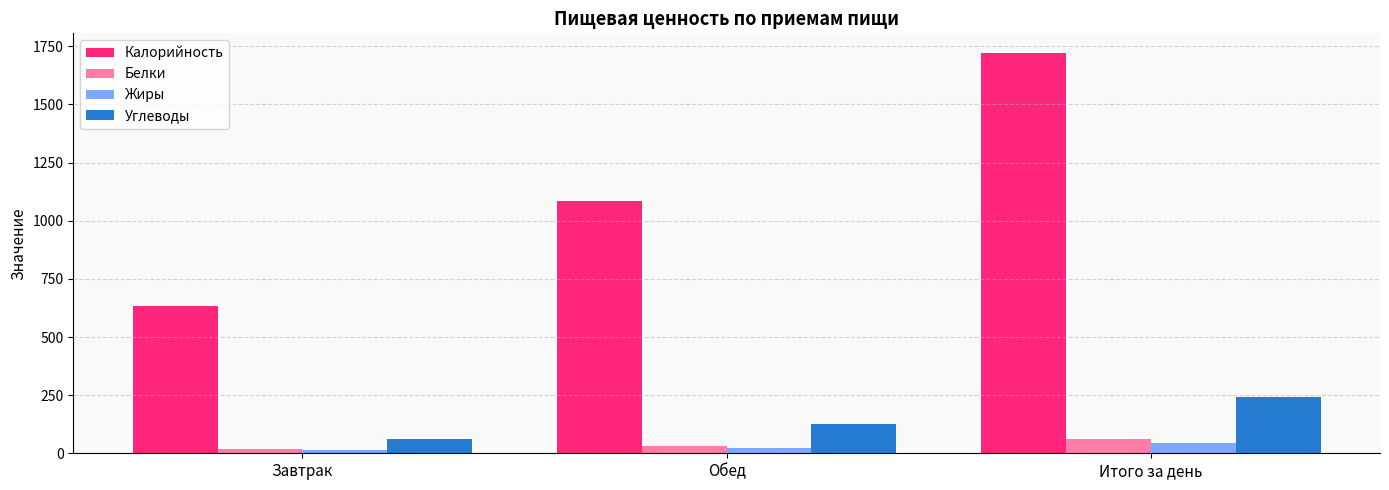

The Жиры series shows 46.1 at Итого за день. True or false?

True